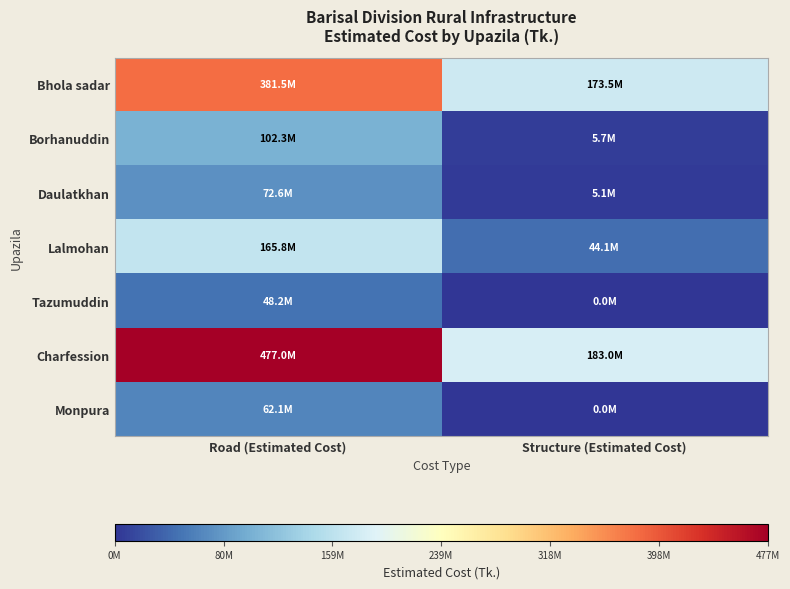

Reading left to right, extract all data points from this chart.

Bhola sadar: Road (Estimated Cost)=381469394	Structure (Estimated Cost)=173539124
Borhanuddin: Road (Estimated Cost)=102314215	Structure (Estimated Cost)=5679979
Daulatkhan: Road (Estimated Cost)=72603897	Structure (Estimated Cost)=5093064
Lalmohan: Road (Estimated Cost)=165754201	Structure (Estimated Cost)=44071273
Tazumuddin: Road (Estimated Cost)=48209545	Structure (Estimated Cost)=0
Charfession: Road (Estimated Cost)=477048327	Structure (Estimated Cost)=183008796
Monpura: Road (Estimated Cost)=62147174	Structure (Estimated Cost)=0